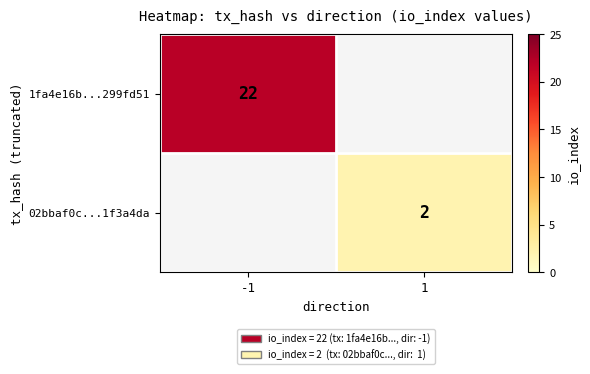

The 1fa4e16b...299fd51 series shows 30 at -1. True or false?

False